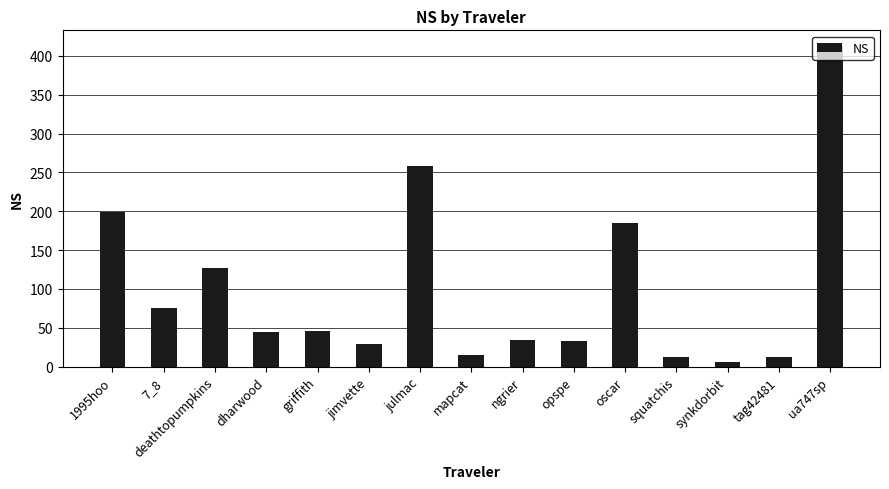

What is the sum of the values at jimvette and 7_8?

104.4